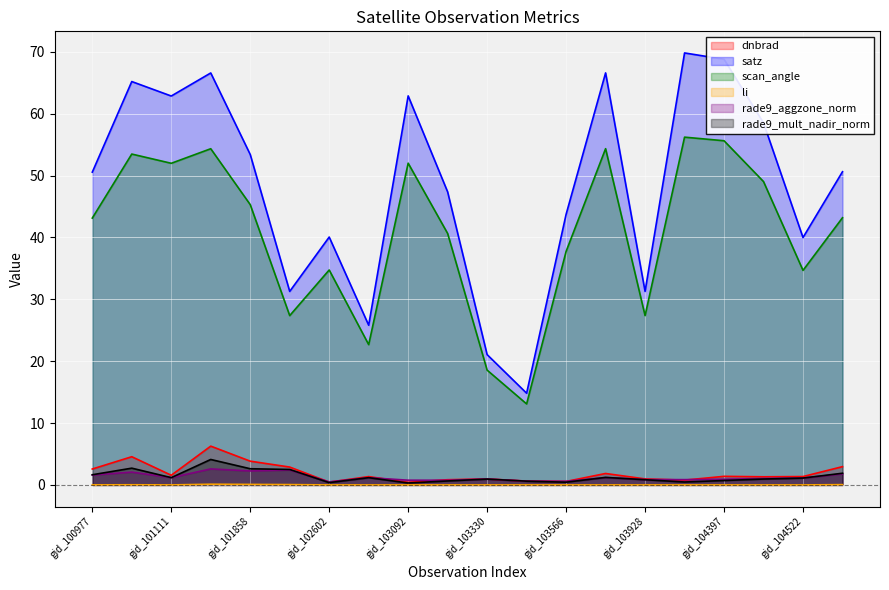

What are all the series names shown in the legend?

dnbrad, satz, scan_angle, li, rade9_aggzone_norm, rade9_mult_nadir_norm